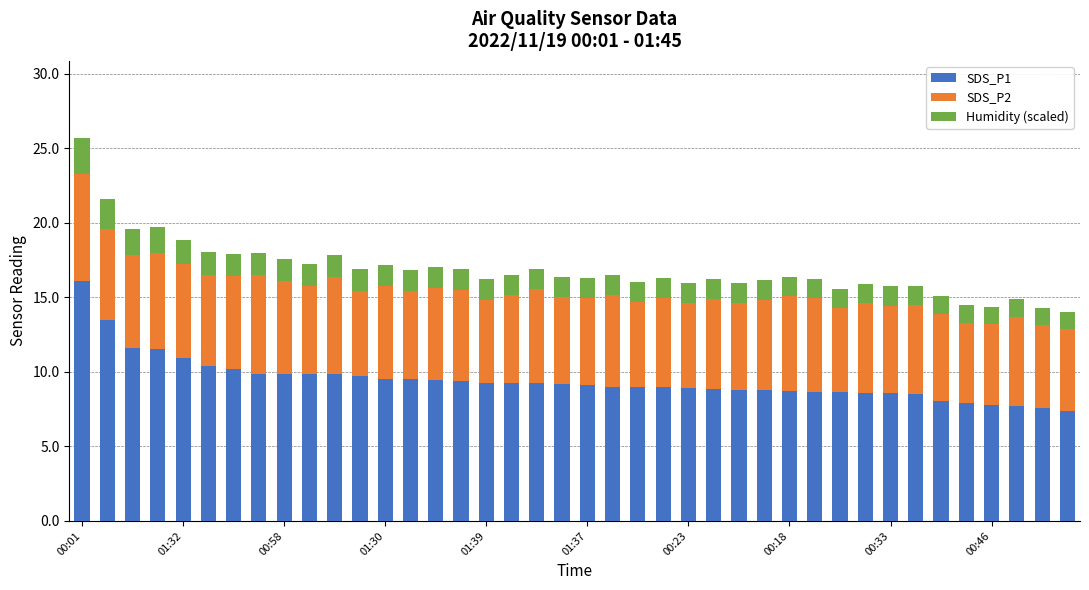

What is the minimum value for SDS_P1?

7.4